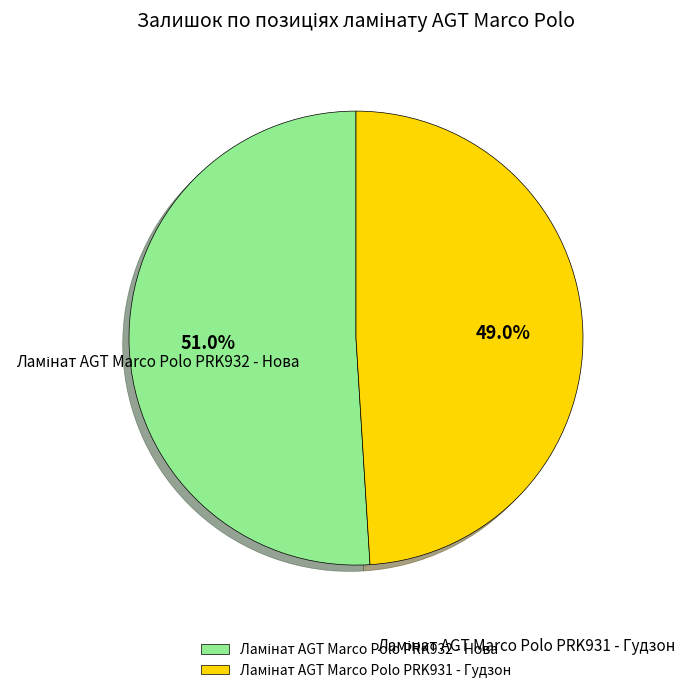

To the nearest percent, what portion does Ламінат AGT Marco Polo PRK932 - Нова represent?

51%